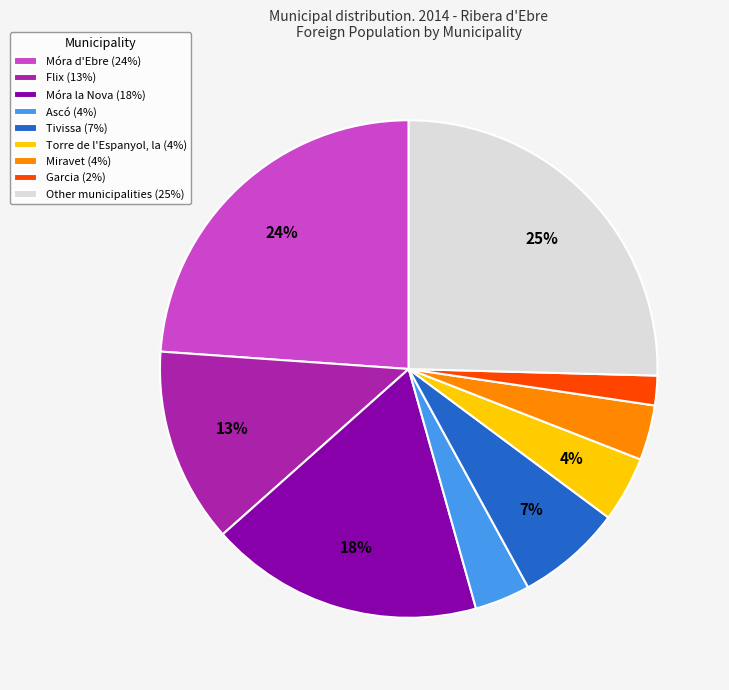

Does Flix account for over 50% of the chart?

No